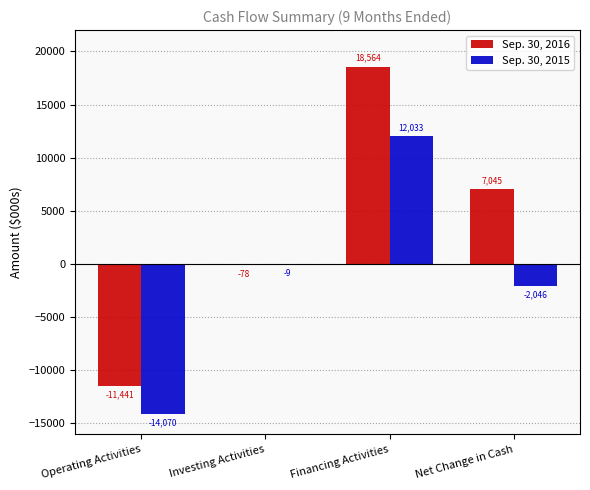

What is the average value of the Sep. 30, 2015 series?

-1023